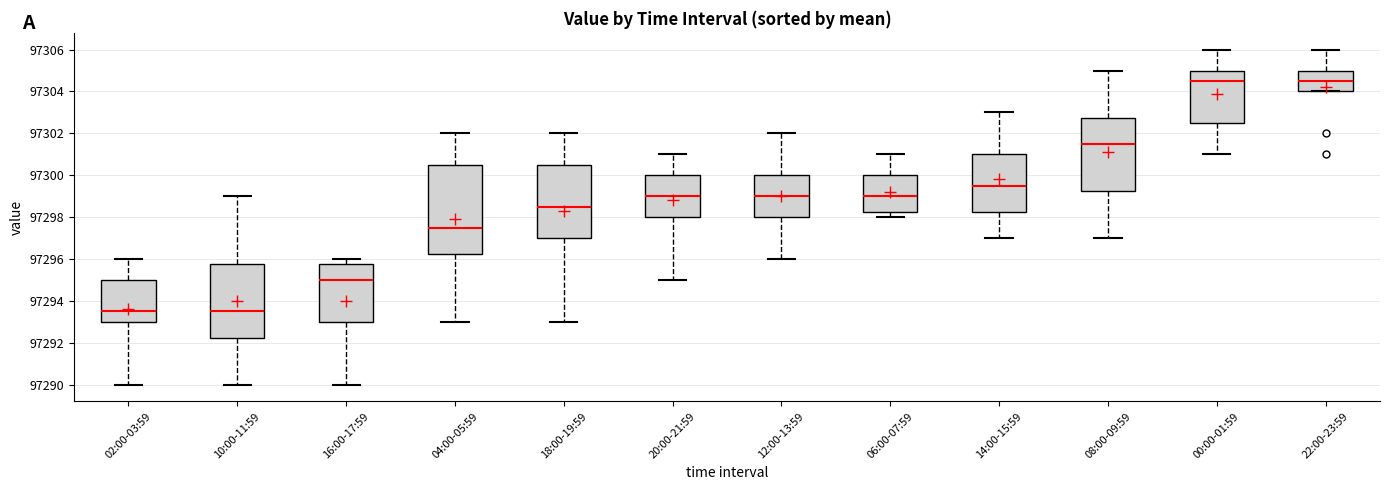

Which box is the tallest, from its lower edge to its upper edge?

04:00-05:59